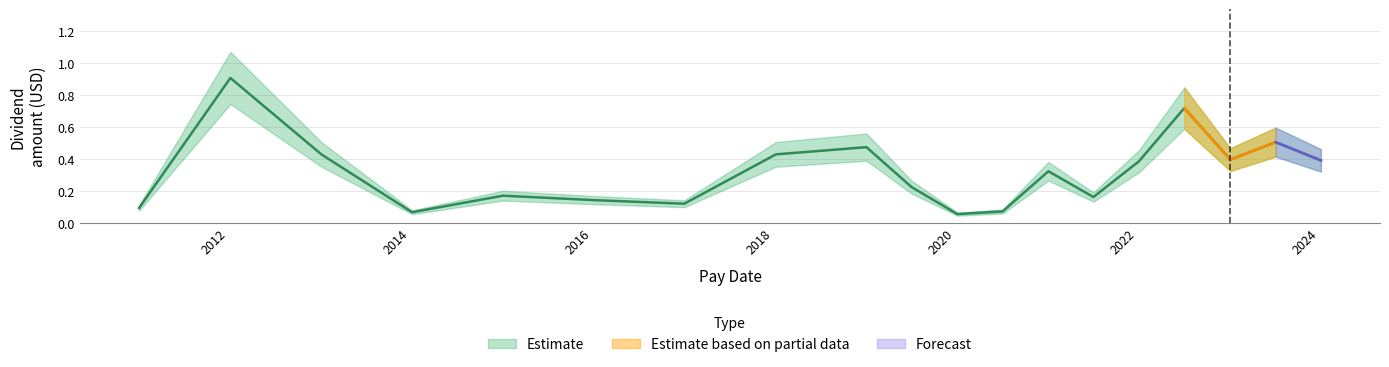

Count the number of categories in the chart.

19